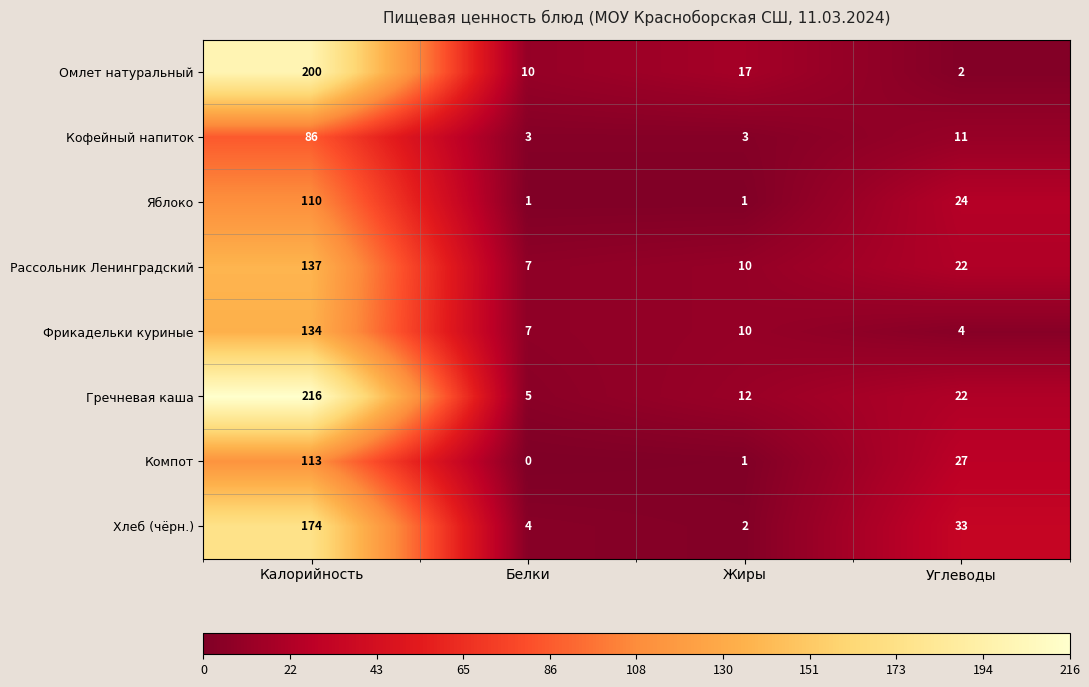

What is the spread (max minus min) of values at Белки?

10